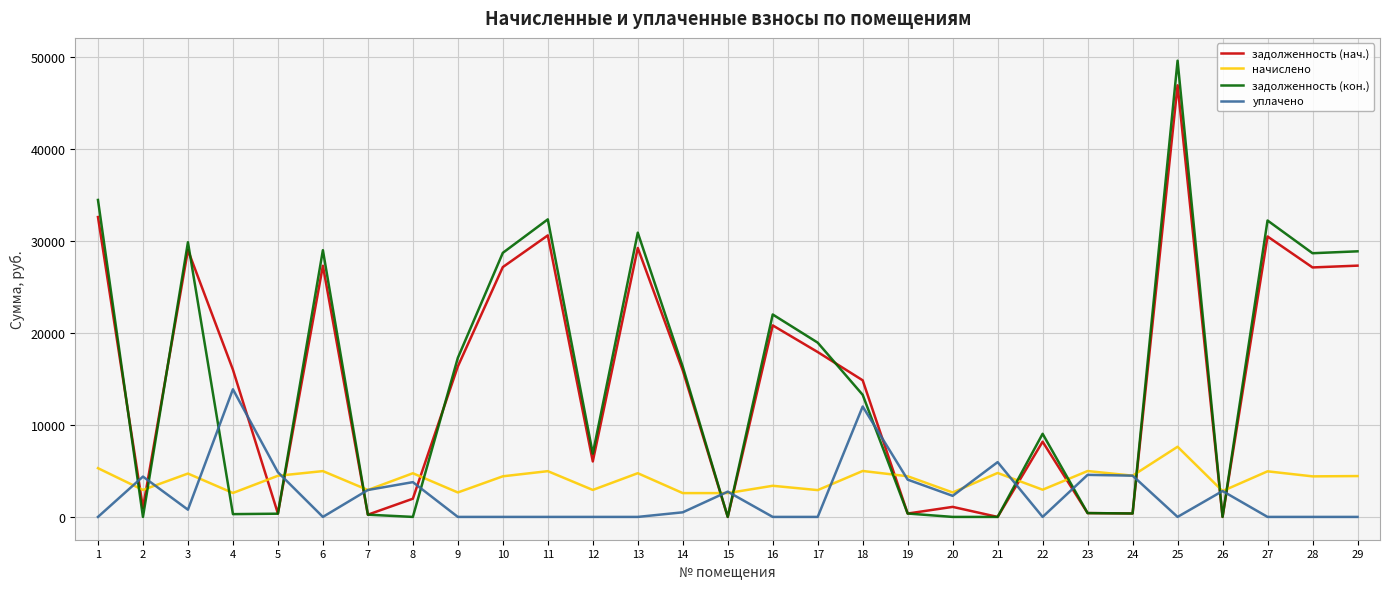

Does the chart have visible grid lines?

Yes